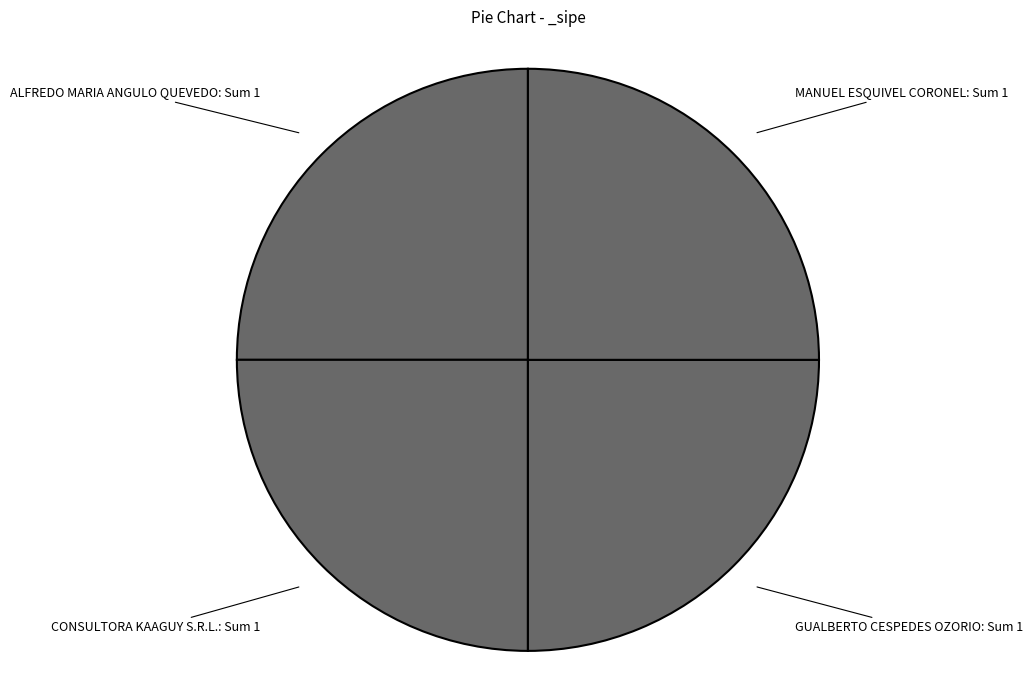

Count the number of slices in the pie.

4